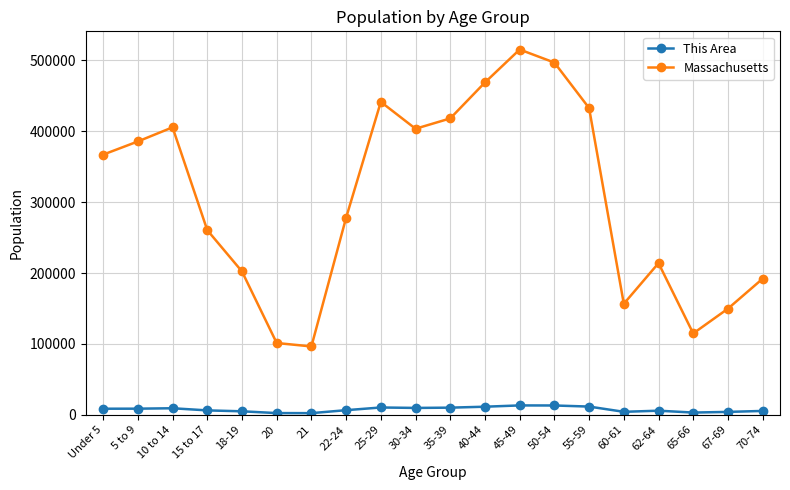

What is the sum of the This Area values at 62-64 and 70-74?

11107